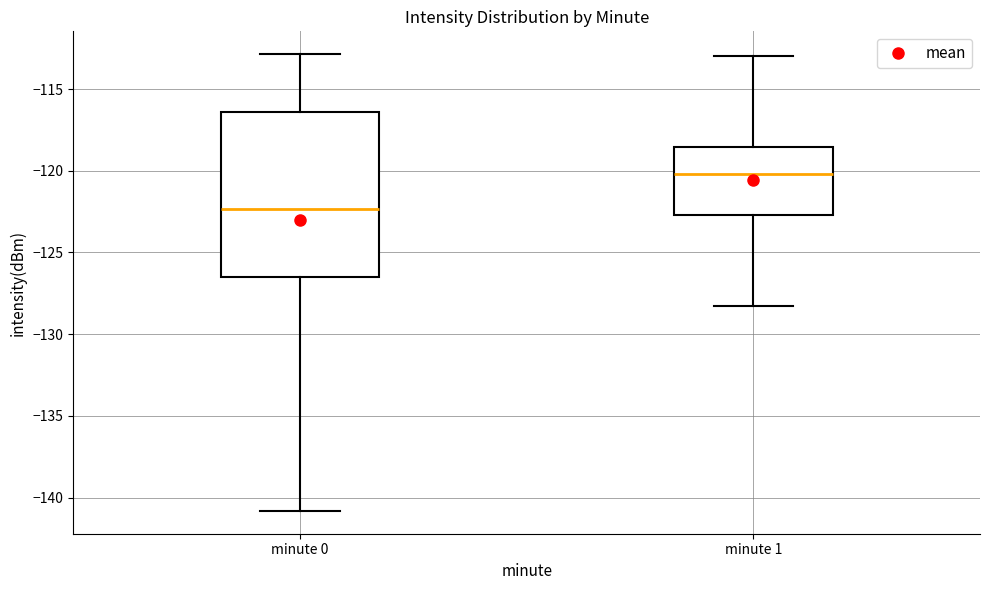

Which box is the tallest, from its lower edge to its upper edge?

minute 0